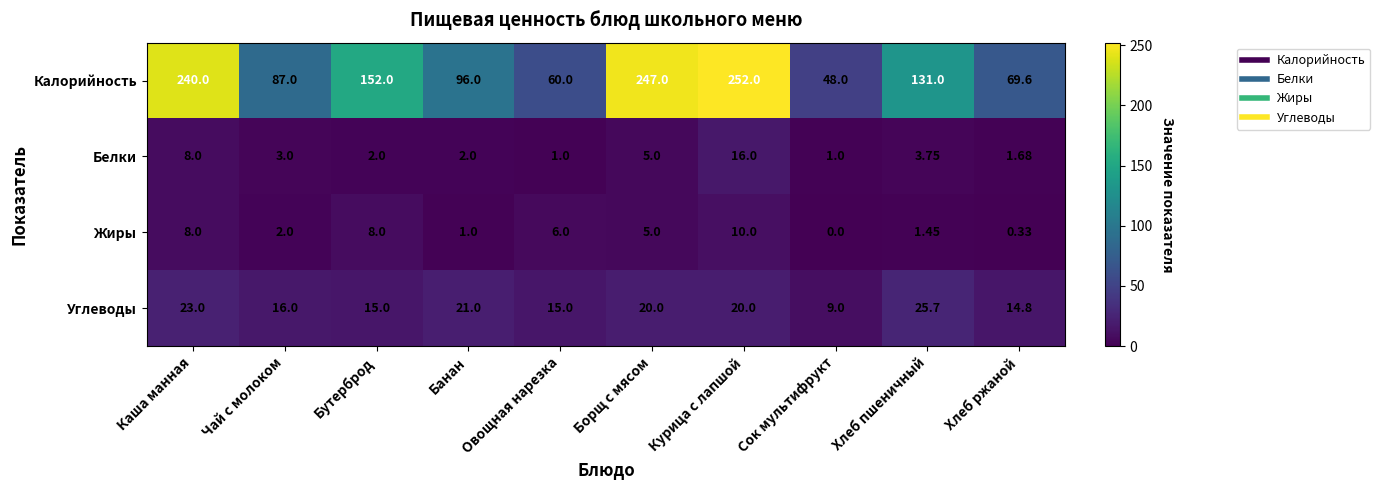

At Банан, list the series in order from smallest to largest.

Жиры, Белки, Углеводы, Калорийность